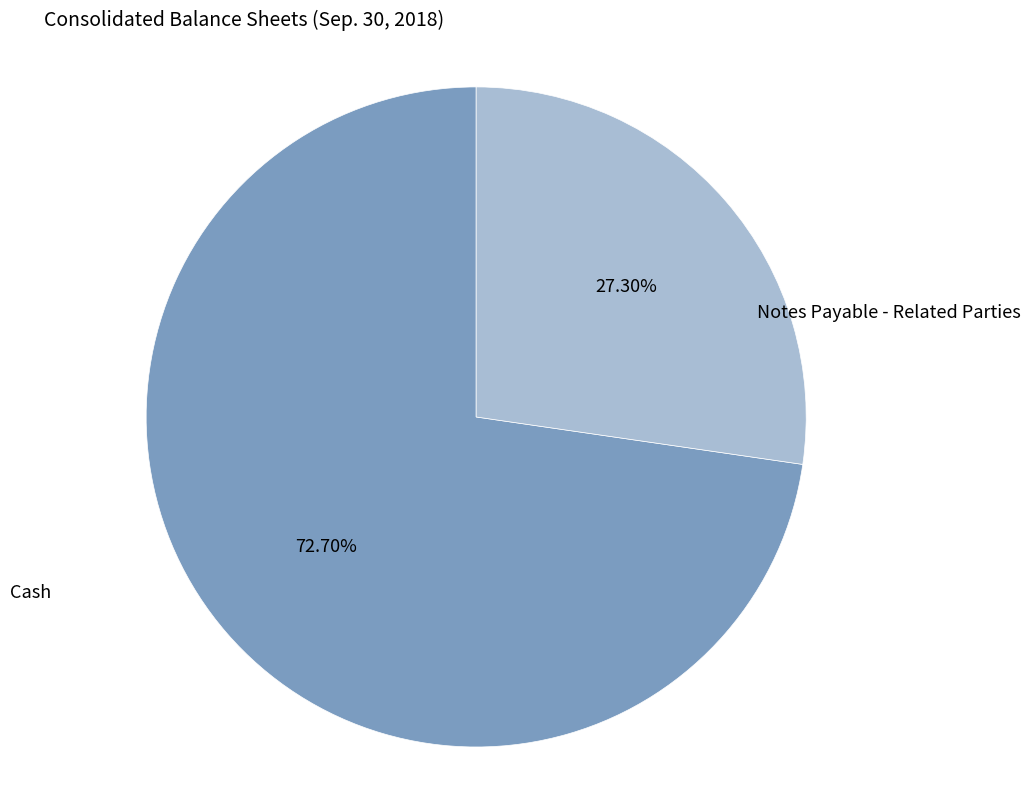

Does any single category account for the majority?

Yes